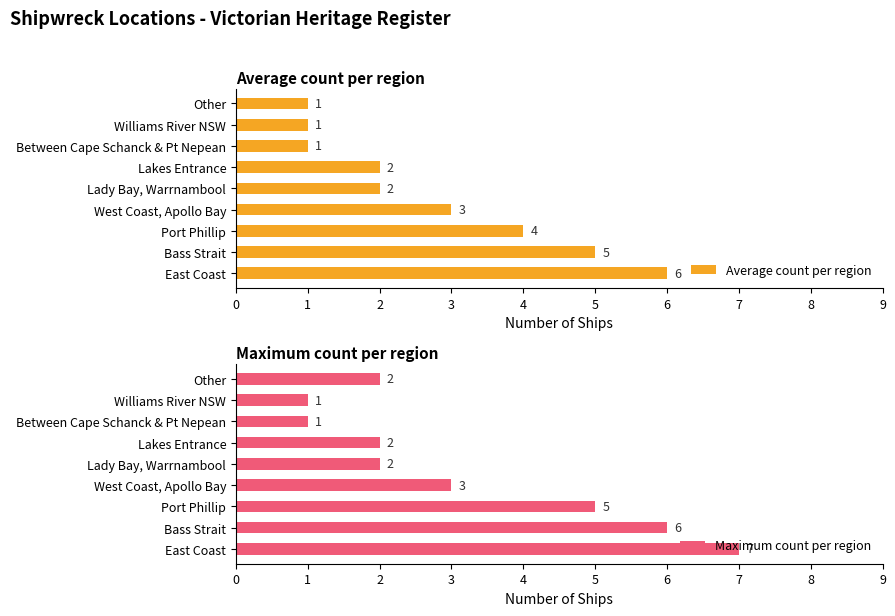

What is the value of the Average count per region bar at the 8th from the left?

1